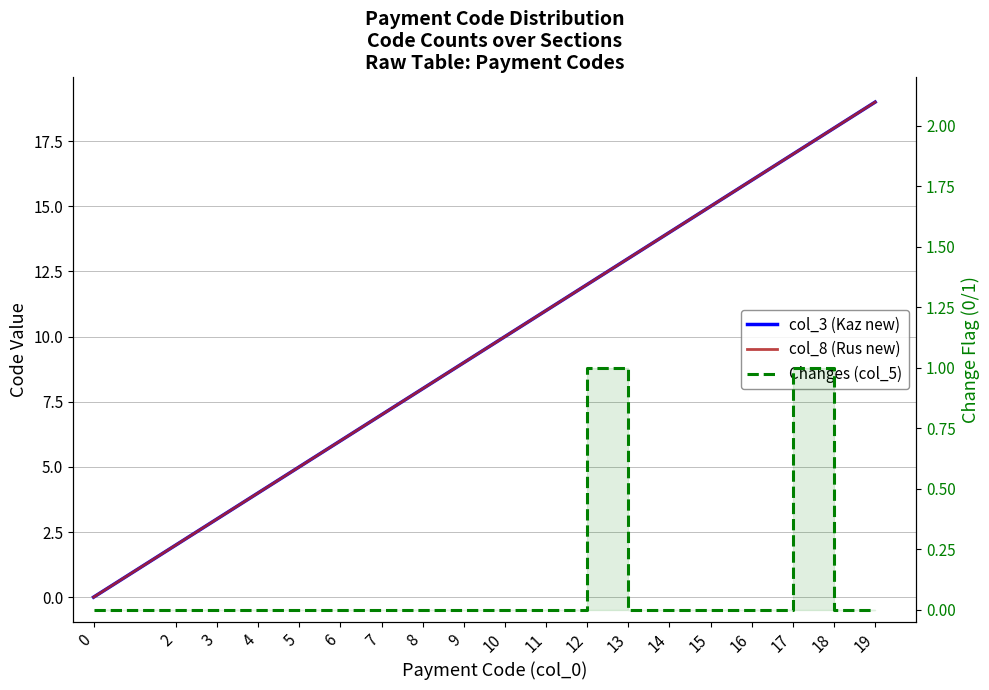

Reading left to right, what are all the values shown in this chart?

Masquerade: 0	2	3	4	5	6	7	8	9	10	11	12	13	14	15	16	17	18	19
WireGuard: 0	2	3	4	5	6	7	8	9	10	11	12	13	14	15	16	17	18	19
Packet Loss: 0	0	0	0	0	0	0	0	0	0	0	1	0	0	0	0	1	0	0